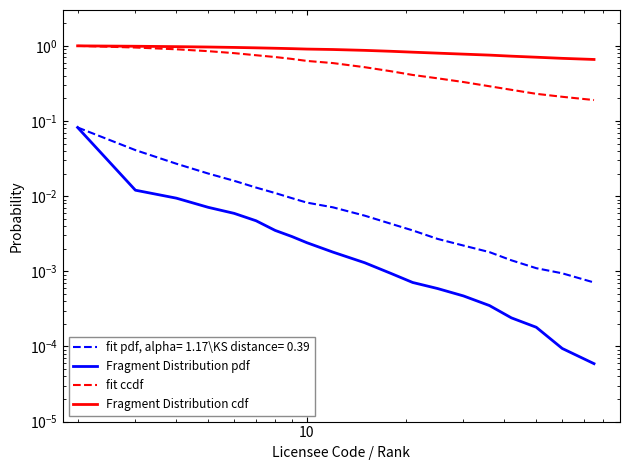

Does the chart have visible grid lines?

No